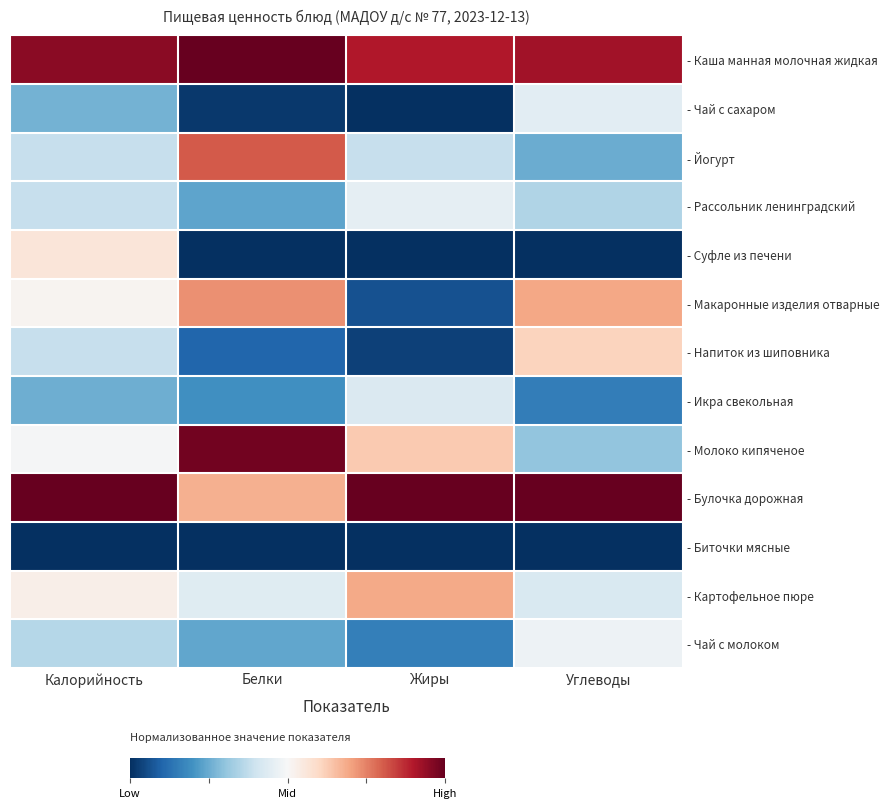

Reading left to right, list all the values displayed in this chart.

- Каша манная молочная жидкая: Калорийность=1.0	Белки=1.0	Жиры=0.9	Углеводы=0.9
- Чай с сахаром: Калорийность=0.3	Белки=0.0	Жиры=0.0	Углеводы=0.4
- Йогурт: Калорийность=0.4	Белки=0.8	Жиры=0.4	Углеводы=0.3
- Рассольник ленинградский: Калорийность=0.4	Белки=0.2	Жиры=0.5	Углеводы=0.3
- Суфле из печени: Калорийность=0.6	Белки=0.0	Жиры=0.0	Углеводы=0.0
- Макаронные изделия отварные: Калорийность=0.5	Белки=0.7	Жиры=0.1	Углеводы=0.7
- Напиток из шиповника: Калорийность=0.4	Белки=0.1	Жиры=0.0	Углеводы=0.6
- Икра свекольная: Калорийность=0.3	Белки=0.2	Жиры=0.4	Углеводы=0.2
- Молоко кипяченое: Калорийность=0.5	Белки=1.0	Жиры=0.6	Углеводы=0.3
- Булочка дорожная: Калорийность=1.0	Белки=0.7	Жиры=1.0	Углеводы=1.0
- Биточки мясные: Калорийность=0.0	Белки=0.0	Жиры=0.0	Углеводы=0.0
- Картофельное пюре: Калорийность=0.5	Белки=0.4	Жиры=0.7	Углеводы=0.4
- Чай с молоком: Калорийность=0.4	Белки=0.2	Жиры=0.2	Углеводы=0.5